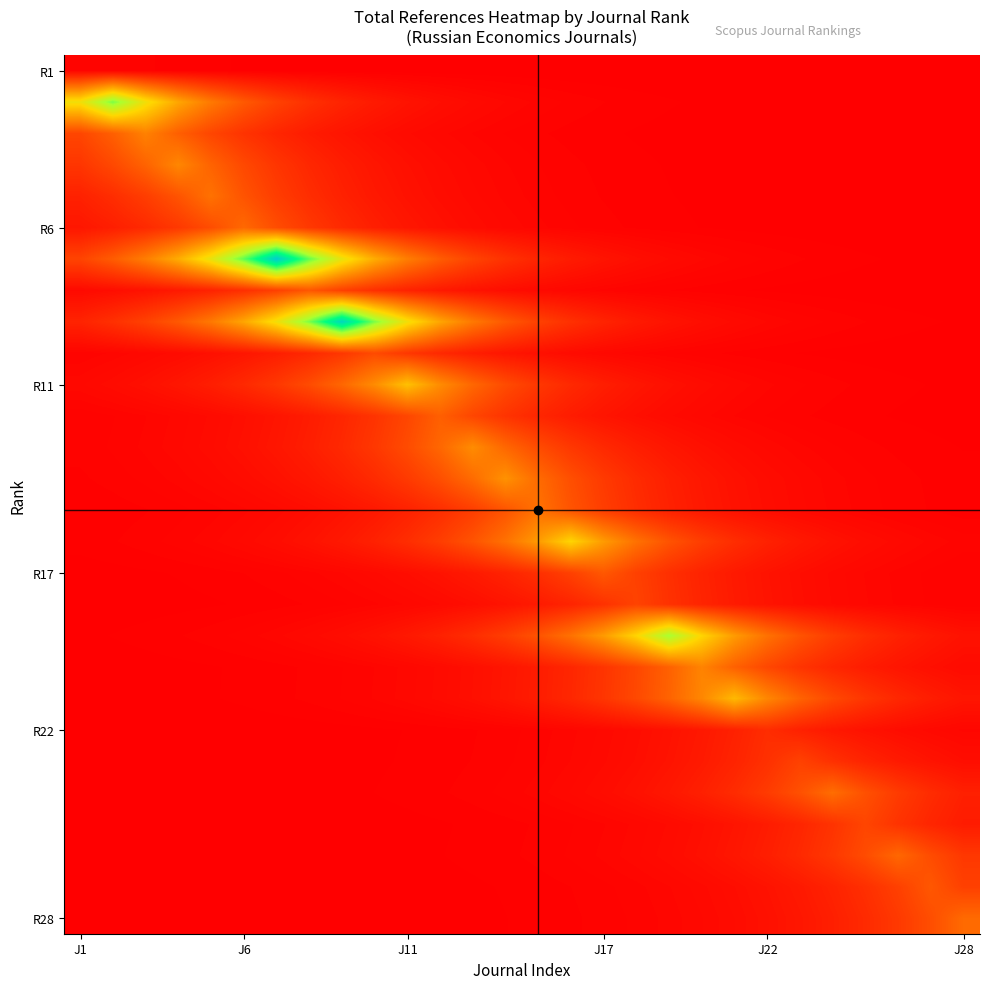

Which category has the highest value across all series?

6